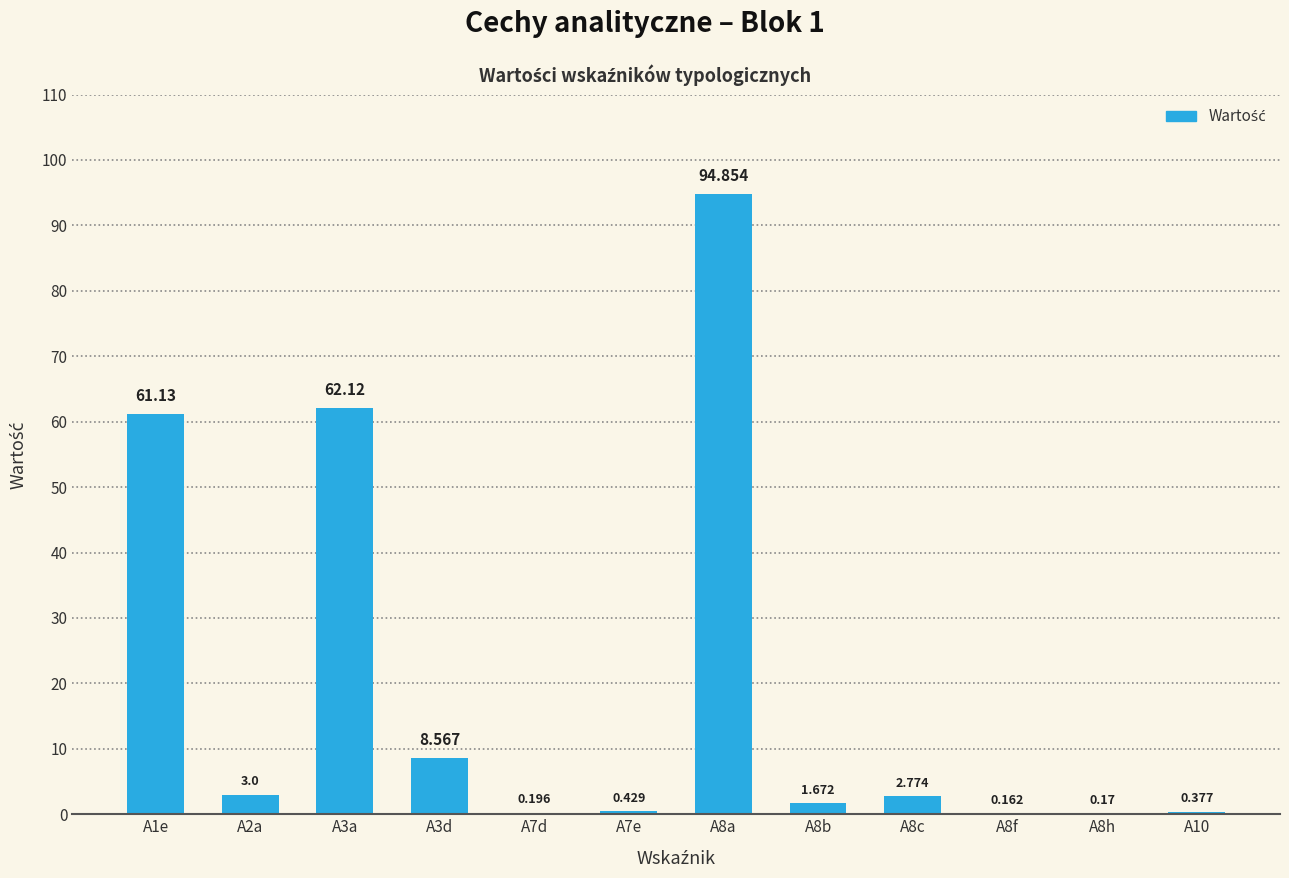

Which label corresponds to the largest value in the chart?

A8a